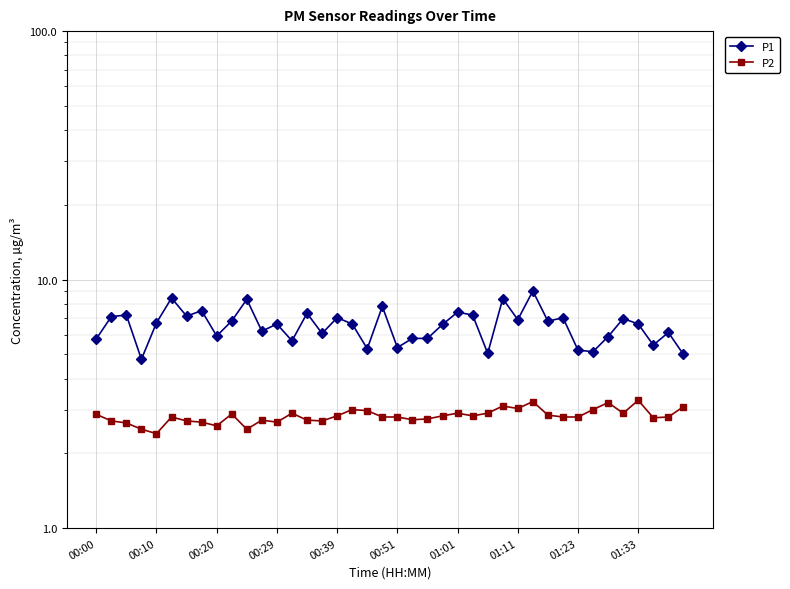

Is it true that P2 equals 1.2 at 31?

False